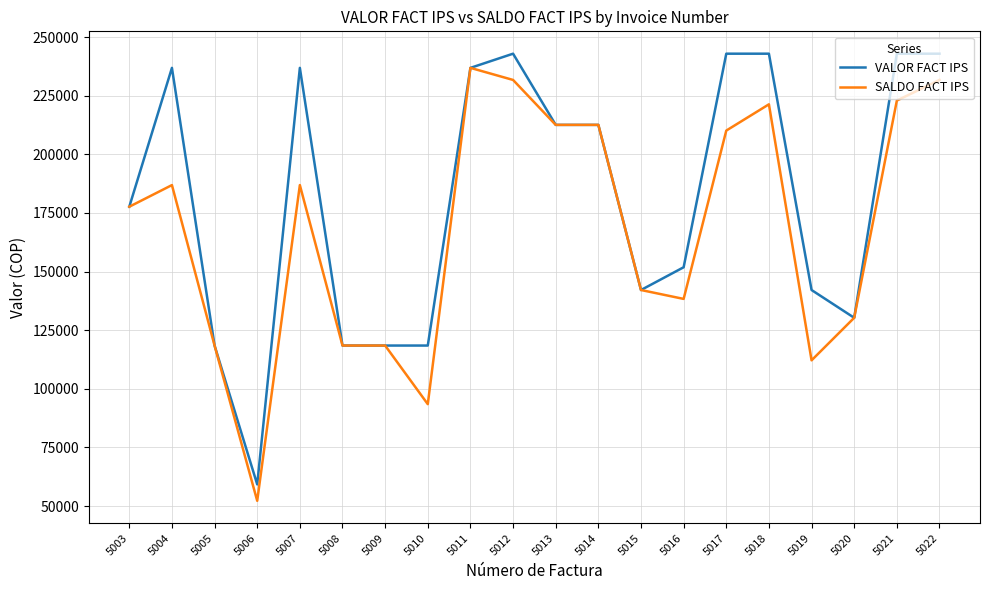

Reading left to right, transcribe all the data shown in this chart.

VALOR FACT IPS: 177675	236900	118450	59225	236900	118450	118450	118450	236900	242952	212583	212583	142140	151845	242952	242952	142140	130295	242952	242952
SALDO FACT IPS: 177675	186900	118450	52225	186900	118450	118450	93450	236900	231752	212583	212583	142140	138345	210152	221352	112140	130295	222952	231752